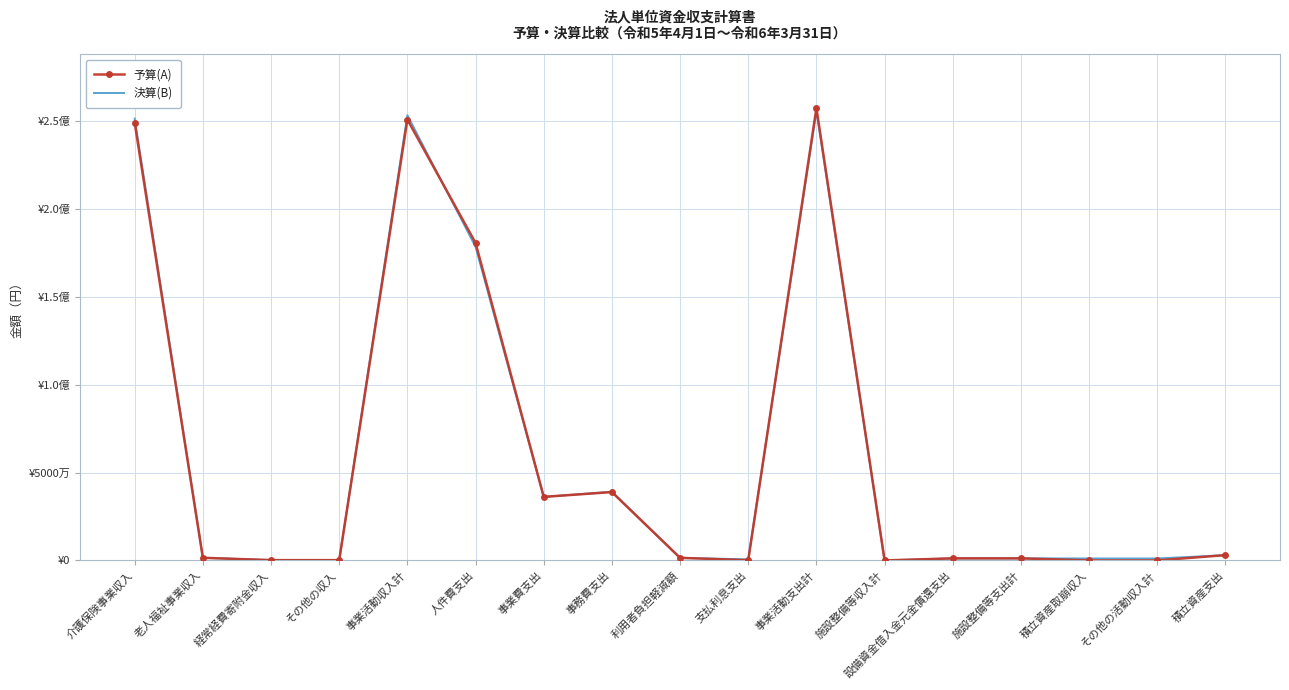

Reading right to left, transcribe all the data shown in this chart.

予算(A): 積立資産支出=3033091	その他の活動収入計=0	積立資産取崩収入=0	施設整備等支出計=1176000	設備資金借入金元金償還支出=1176000	施設整備等収入計=0	事業活動支出計=257412929	支払利息支出=132514	利用者負担軽減額=1469040	事務費支出=38901025	事業費支出=36186055	人件費支出=180724295	事業活動収入計=250892440	その他の収入=167977	経常経費寄附金収入=160000	老人福祉事業収入=1500000	介護保険事業収入=249064463
決算(B): 積立資産支出=2980774	その他の活動収入計=1106888	積立資産取崩収入=1106888	施設整備等支出計=1176000	設備資金借入金元金償還支出=1176000	施設整備等収入計=0	事業活動支出計=255803739	支払利息支出=609317	利用者負担軽減額=1462861	事務費支出=39084647	事業費支出=36160526	人件費支出=178486388	事業活動収入計=253381289	その他の収入=172006	経常経費寄附金収入=242000	老人福祉事業収入=1500000	介護保険事業収入=251467283